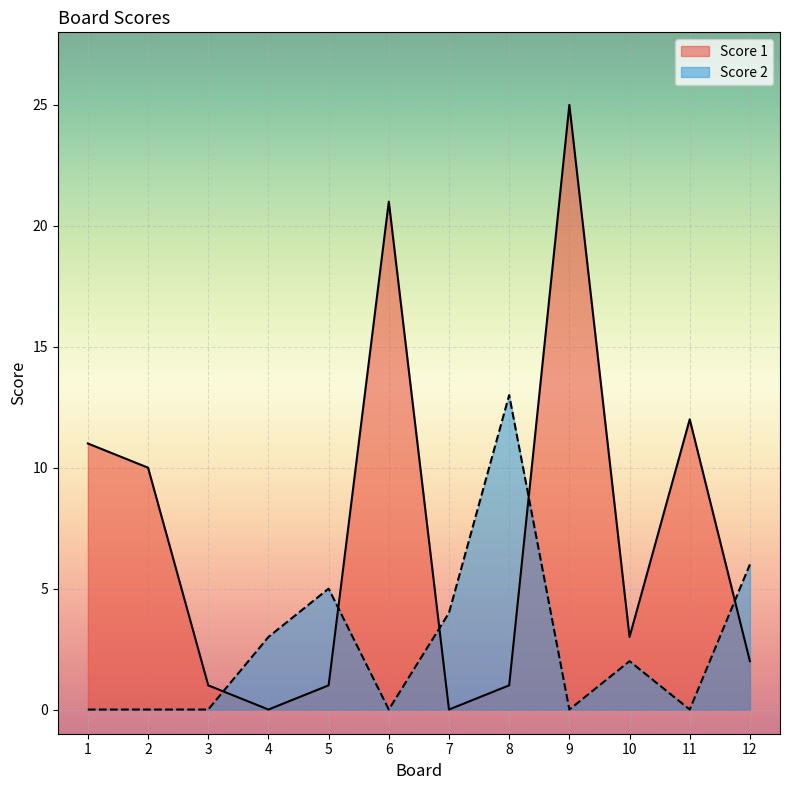

How many data points does each series have?

12